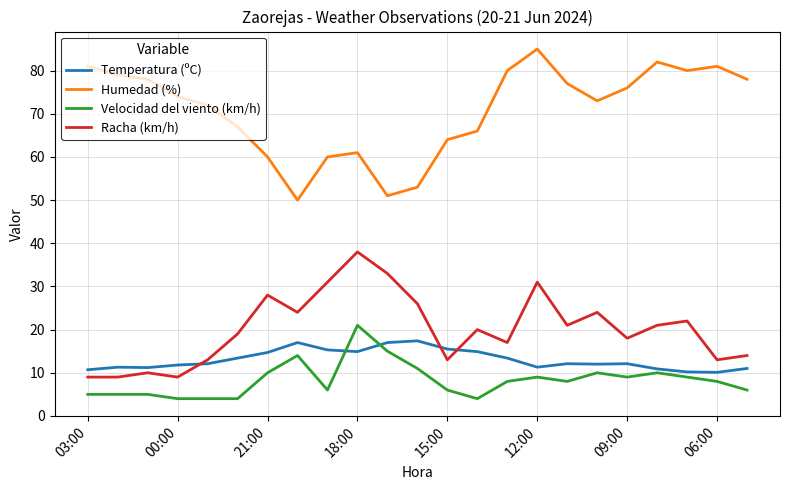

What is the minimum value for Velocidad del viento (km/h)?

4.0